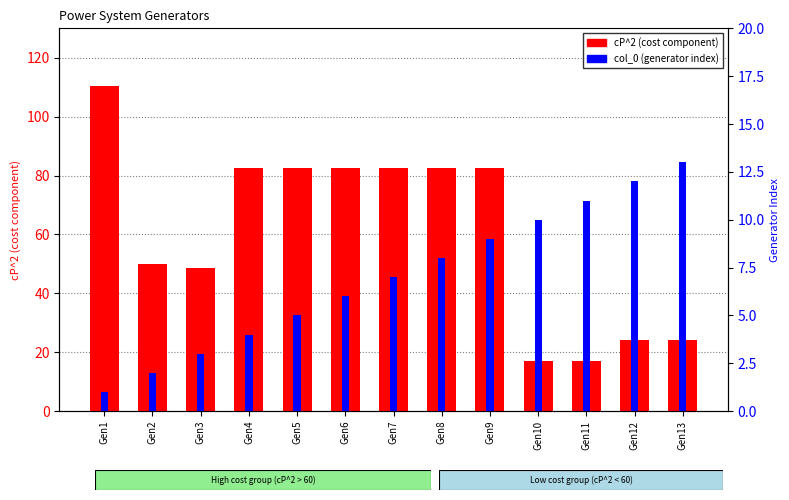

Are the bars horizontal?

No